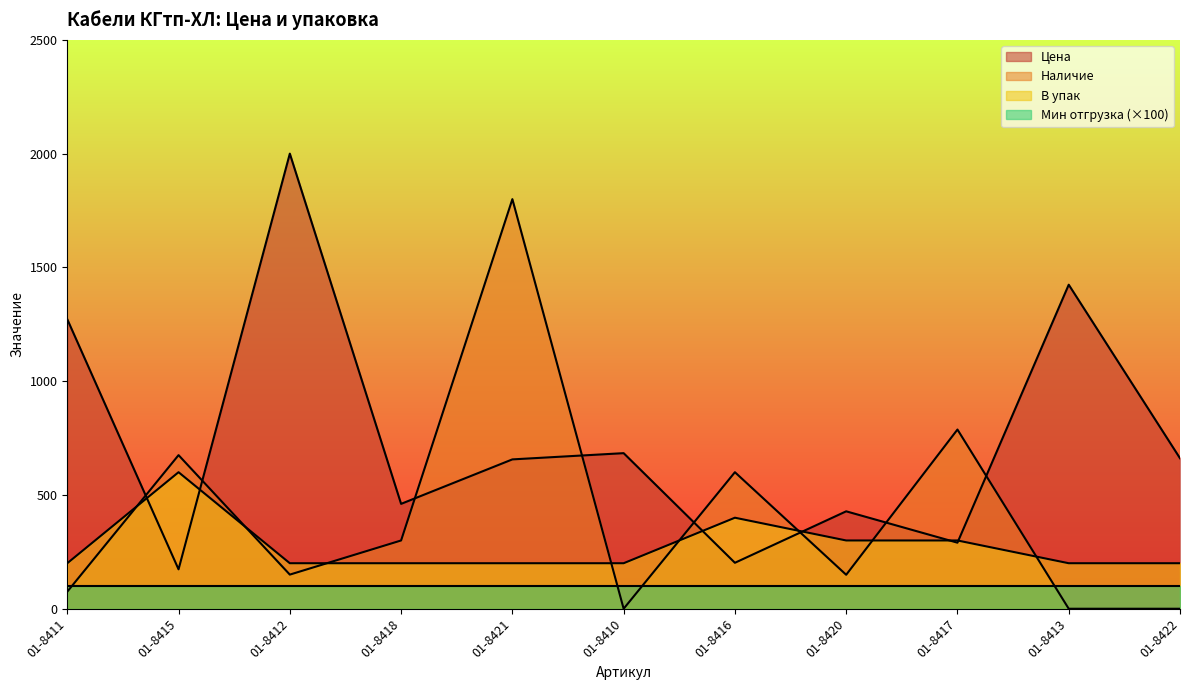

At which category is the sum across all series the highest?

01-8421